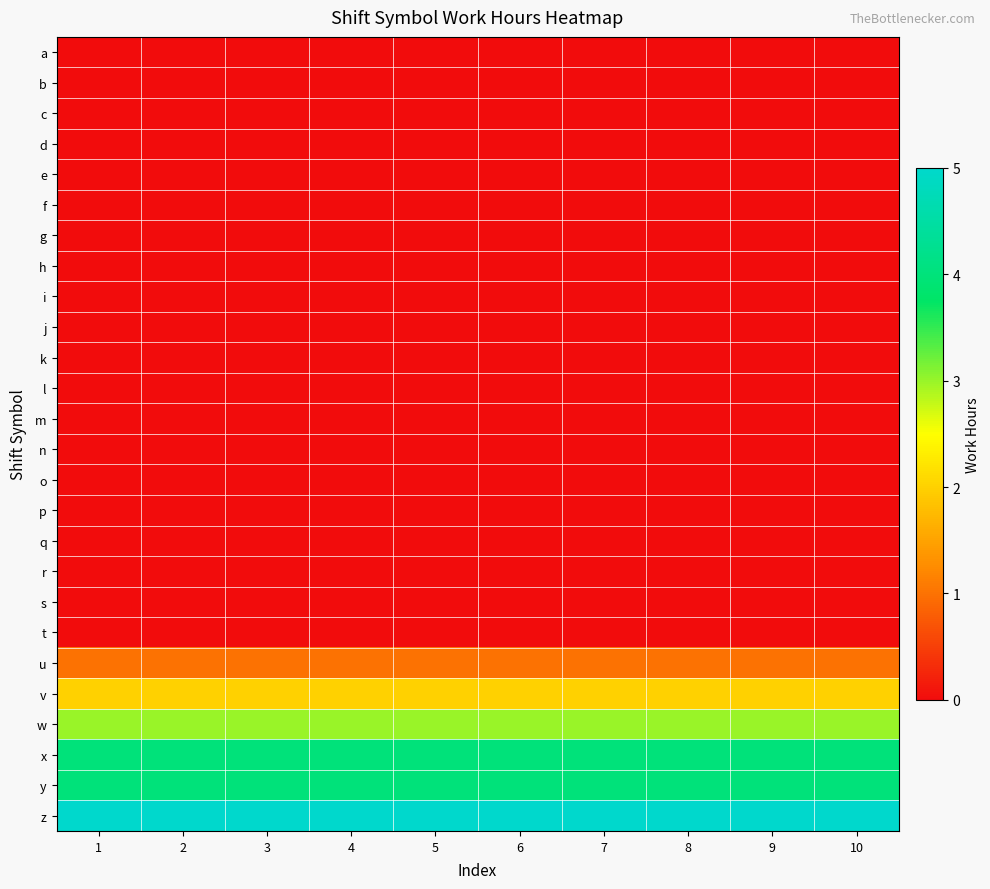

List the series in order of their peak value, lowest first.

a, b, c, d, e, f, g, h, i, j, k, l, m, n, o, p, q, r, s, t, u, v, w, x, y, z